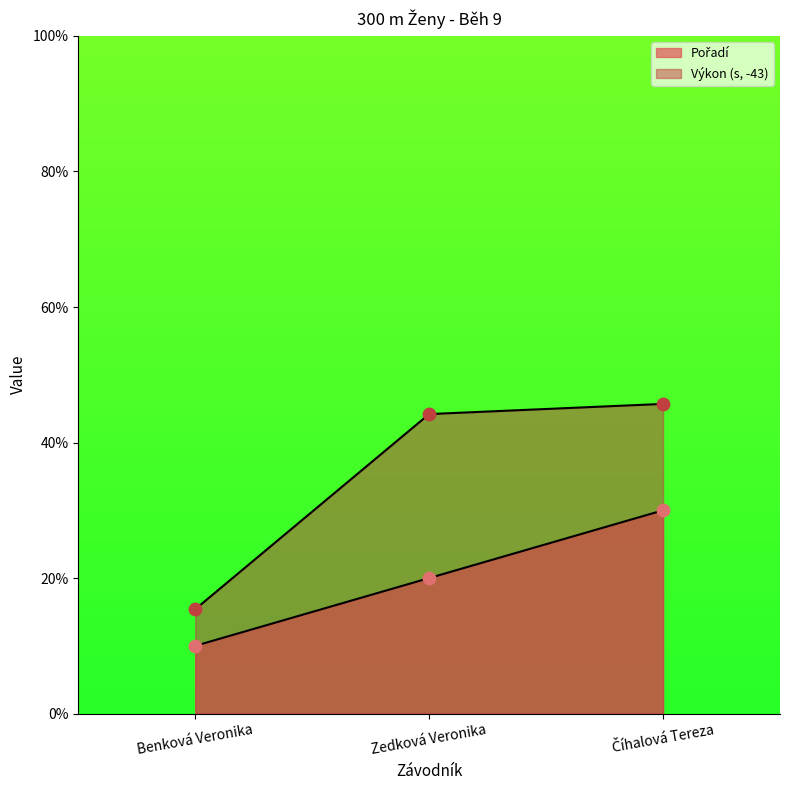

At which category is the sum across all series the highest?

Číhalová Tereza